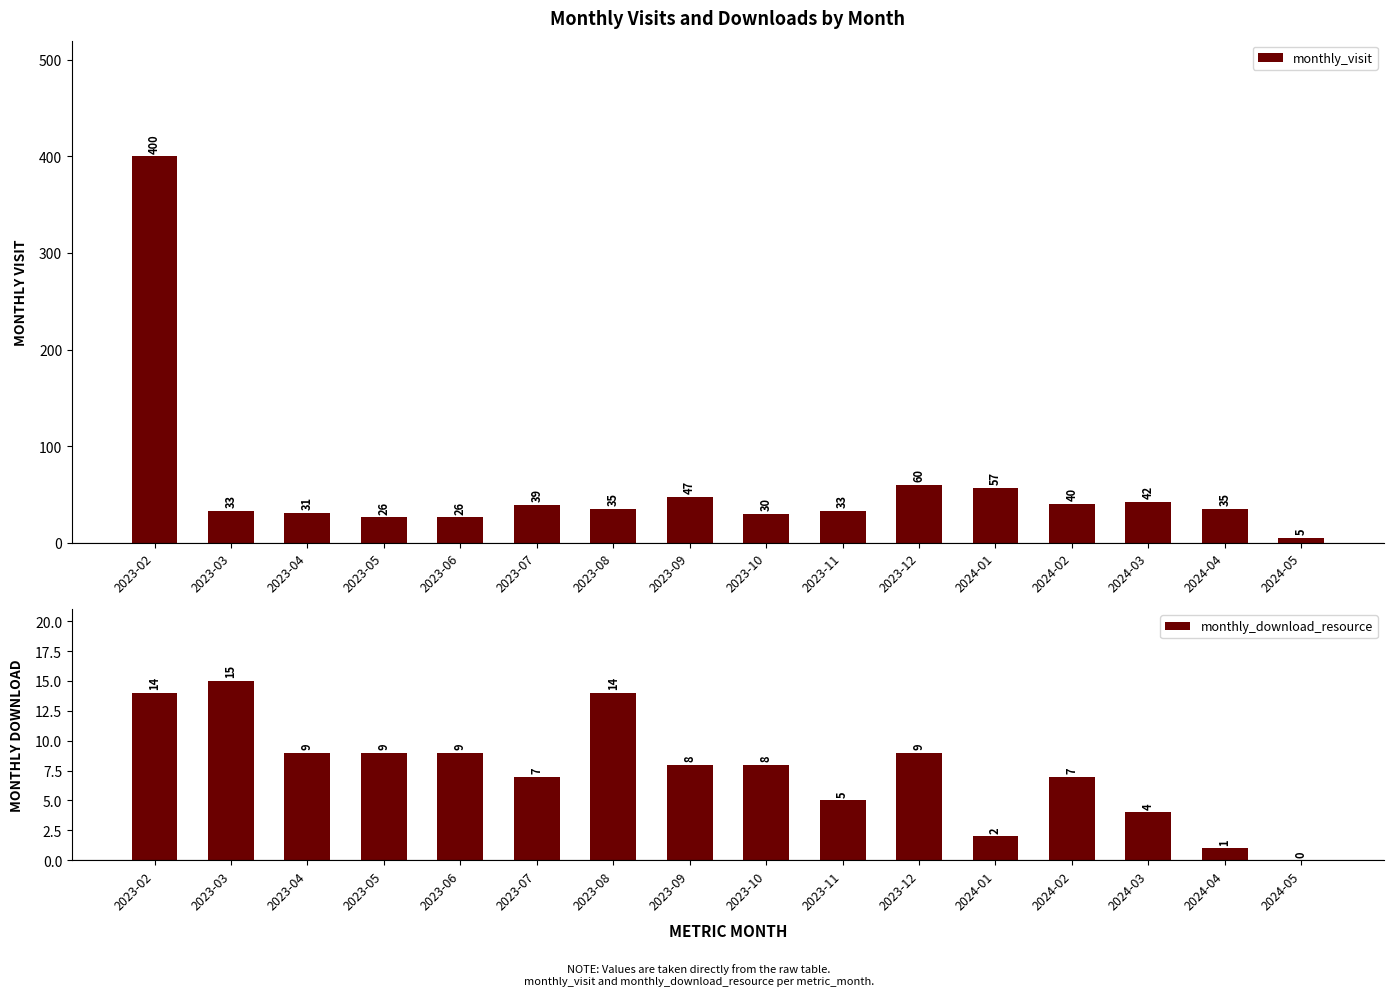

Reading left to right, what are all the values shown in this chart?

monthly_visit: 400	33	31	26	26	39	35	47	30	33	60	57	40	42	35	5
monthly_download_resource: 14	15	9	9	9	7	14	8	8	5	9	2	7	4	1	0